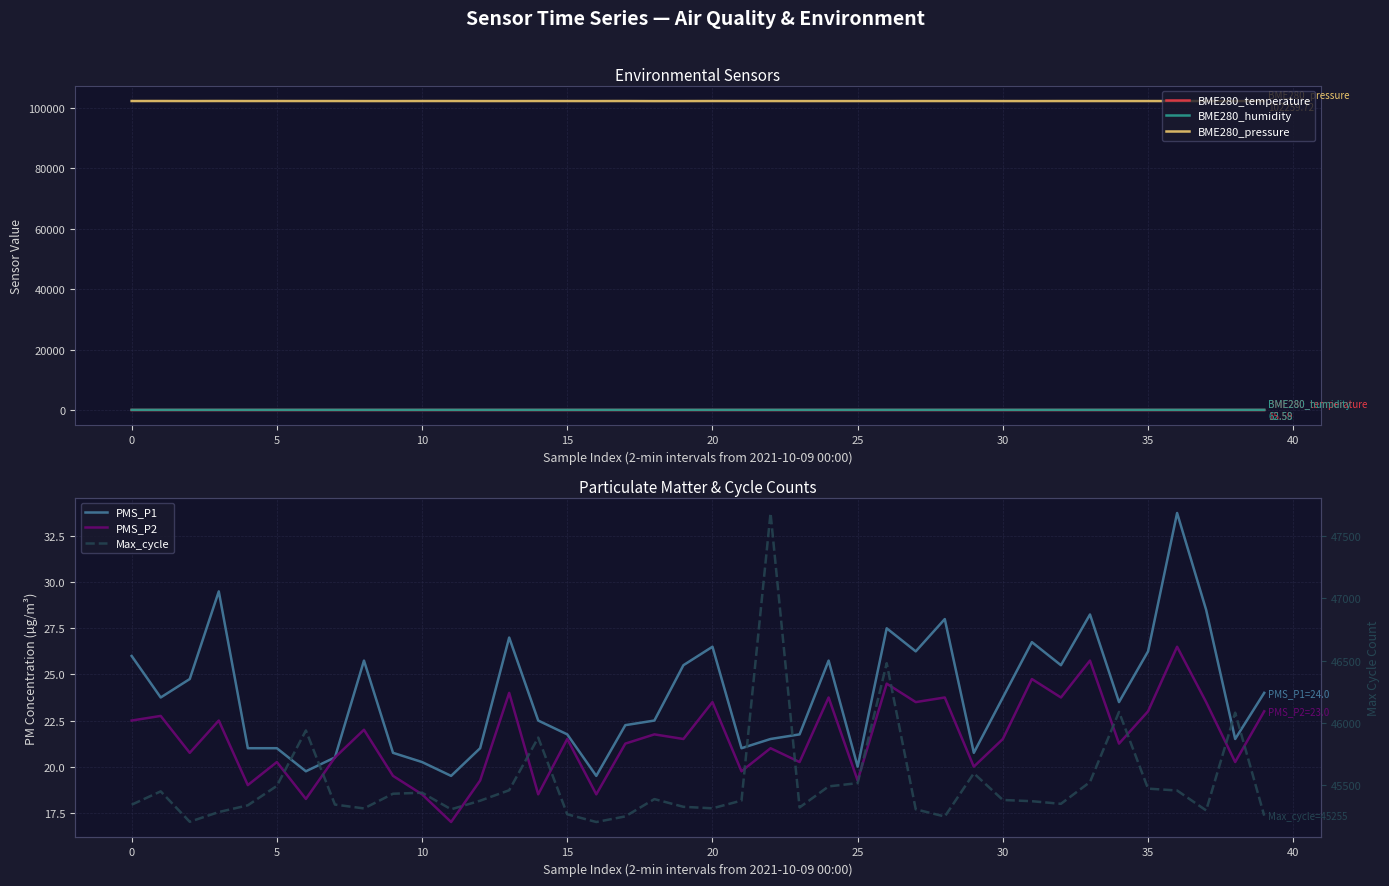

Is this an area chart (filled region under the line)?

No